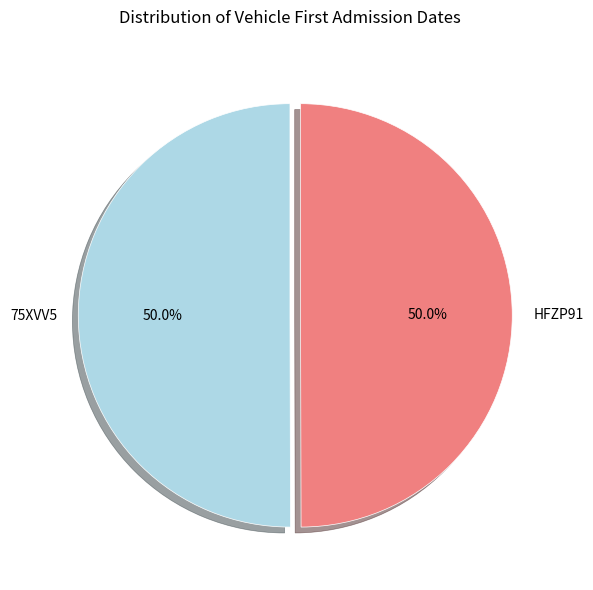

How many segments does this pie chart have?

2